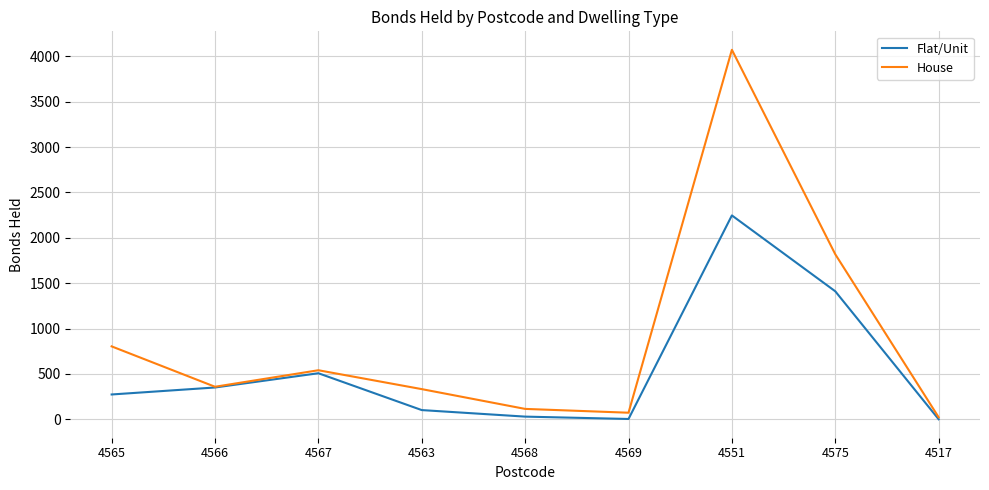

What is the minimum value for House?

23